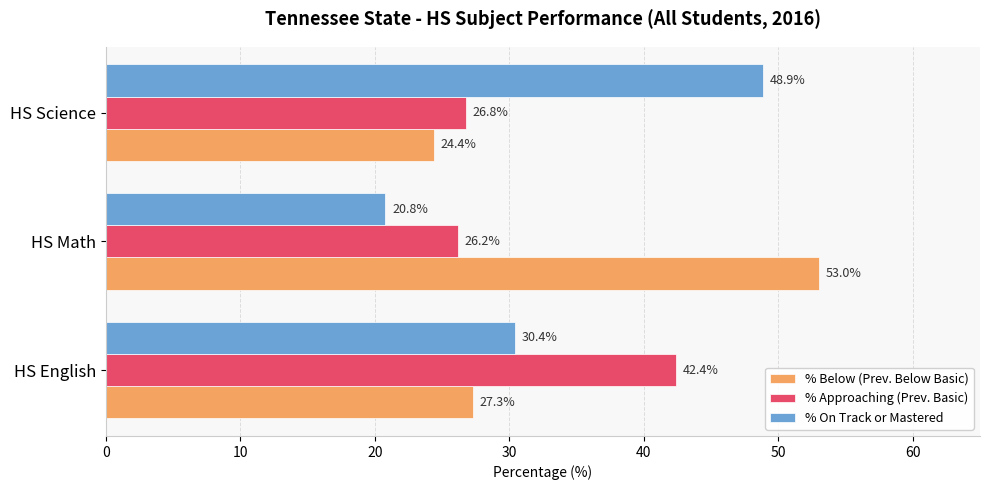

How many distinct data groups are displayed?

3